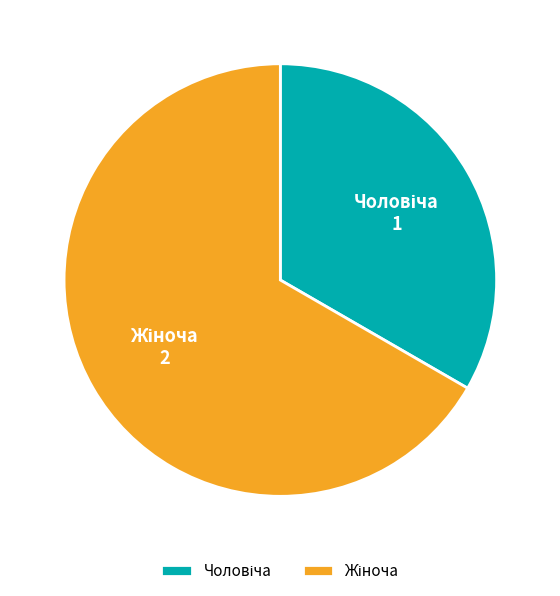

Is there a majority slice in this chart?

Yes